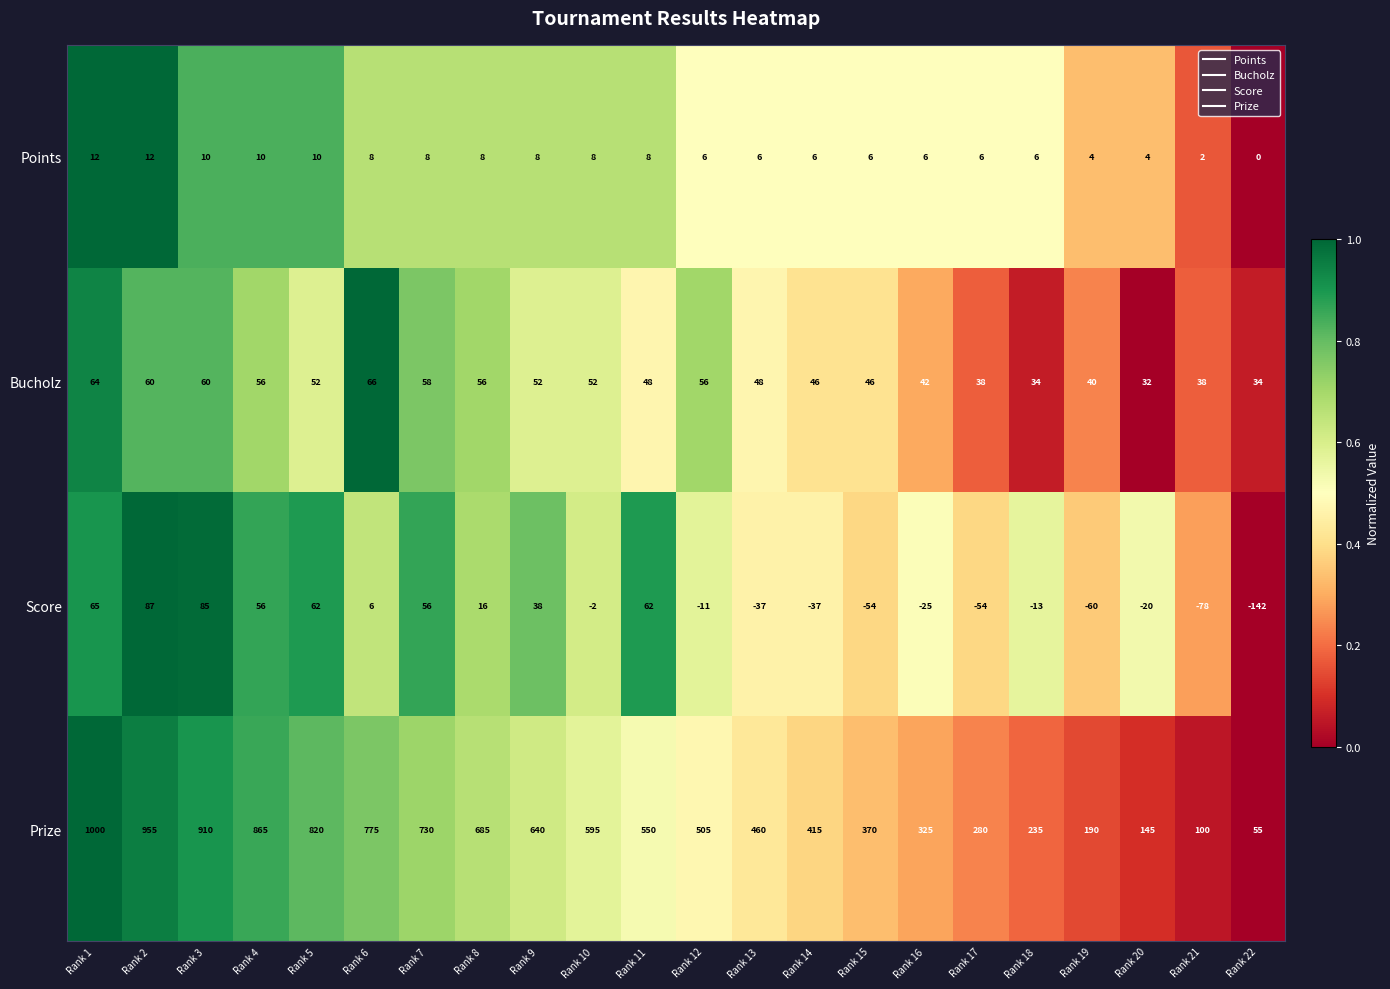

What is the difference between the second highest and minimum values in the Prize series?

900